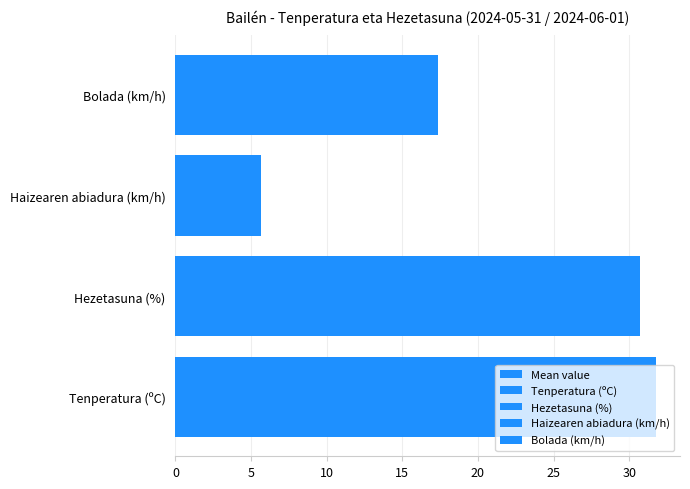

What is the value of the 1st bar from the left?

31.8